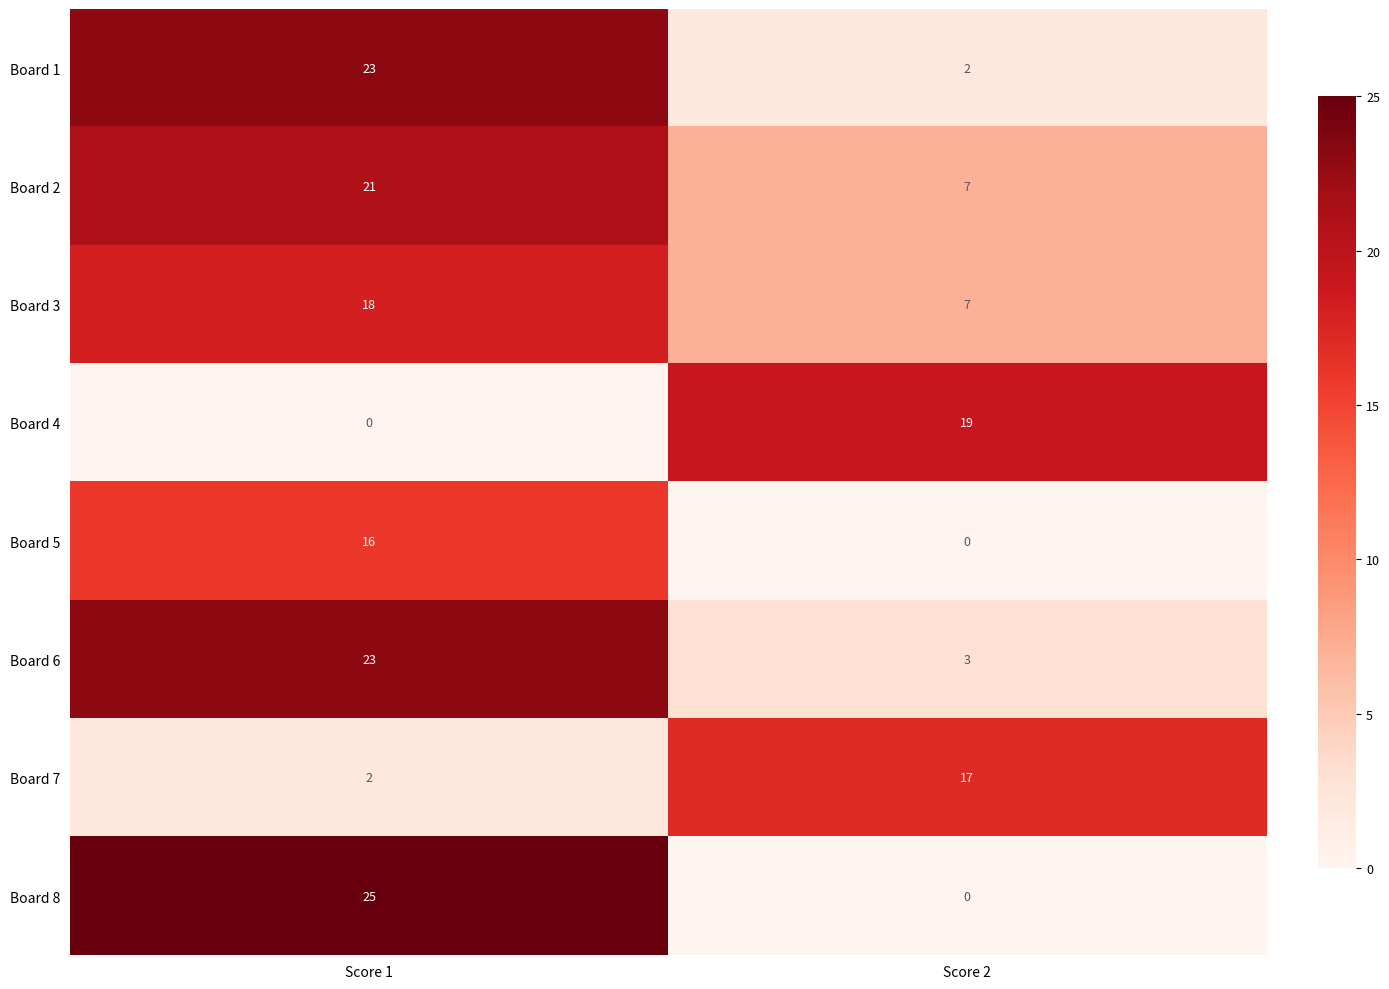

What is the difference between the maximum and minimum values in the Board 7 series?

15